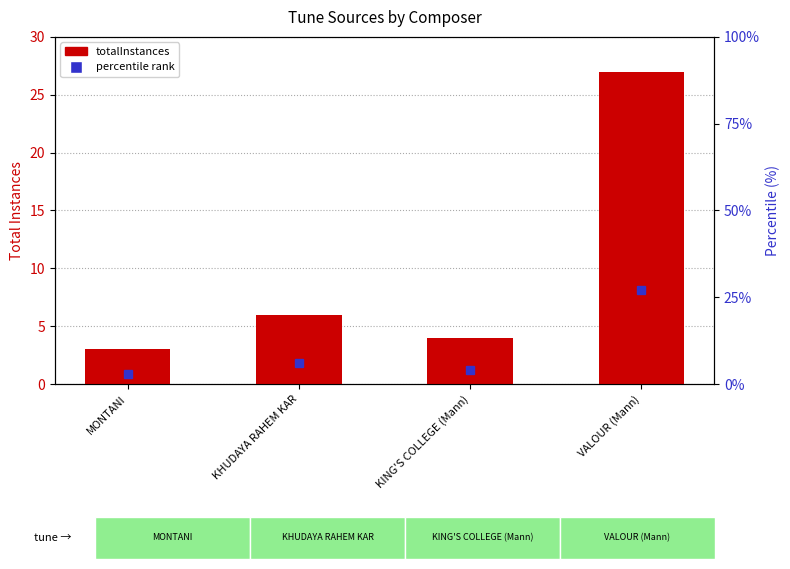

What is the average value?

10